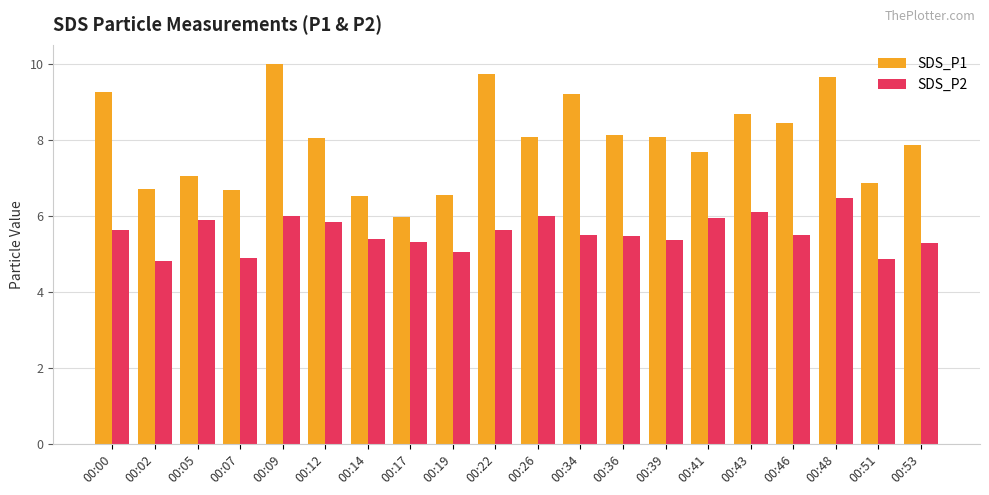

What is the value of the SDS_P1 bar at the 16th from the left?

8.7